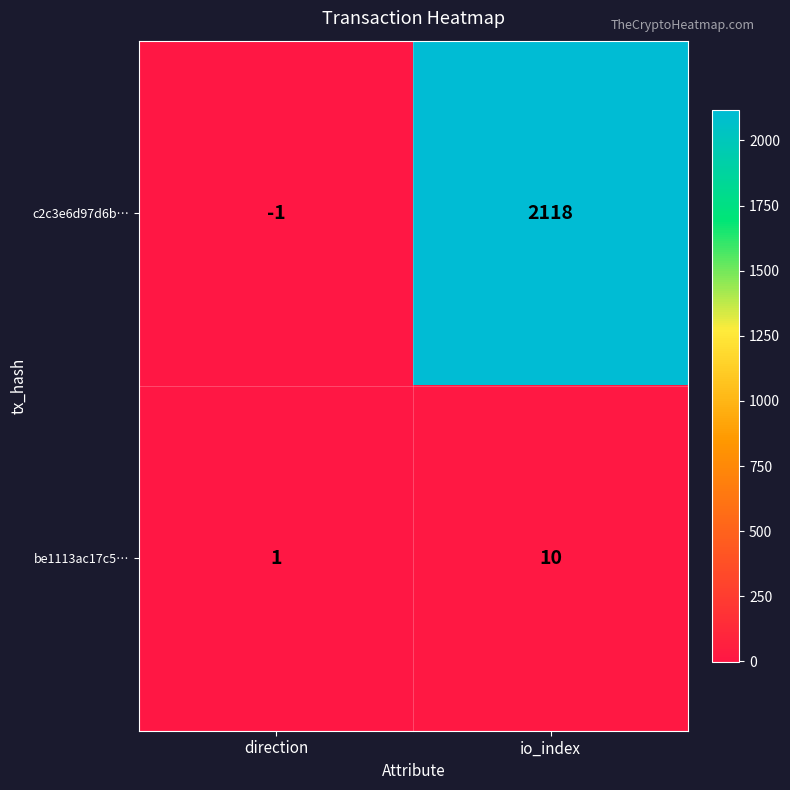

What is the difference between the c2c3e6d97d6b… values at io_index and direction?

2119